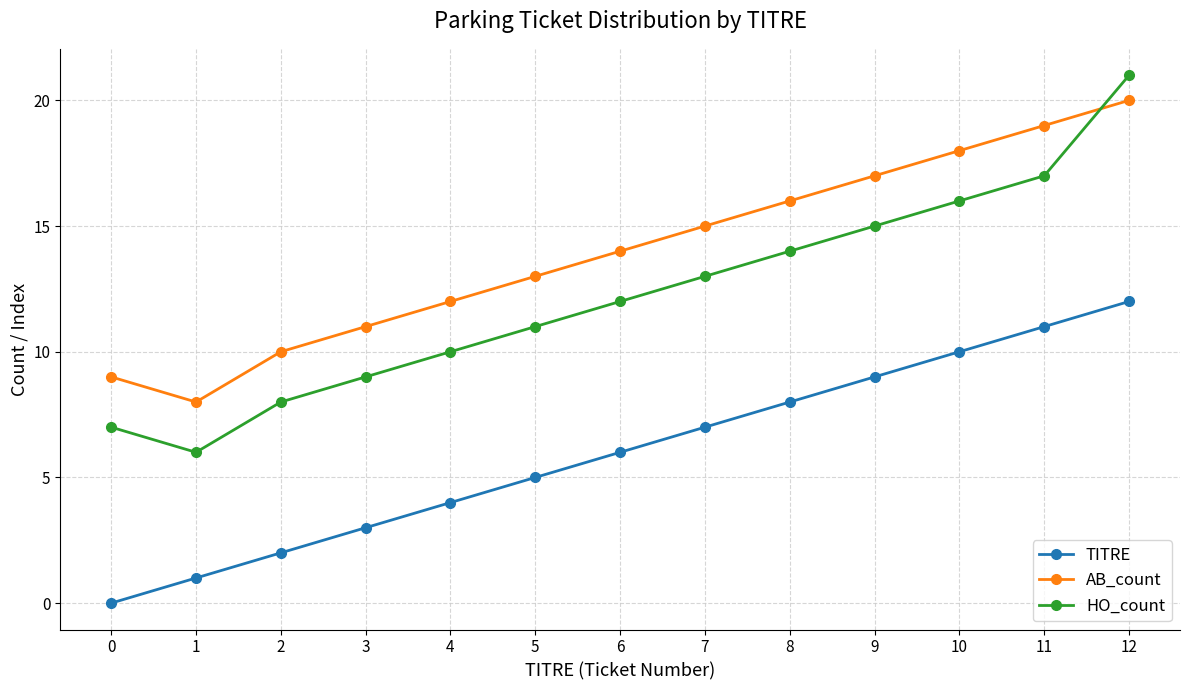

What is the difference between the maximum and second lowest values in the HO_count series?

14